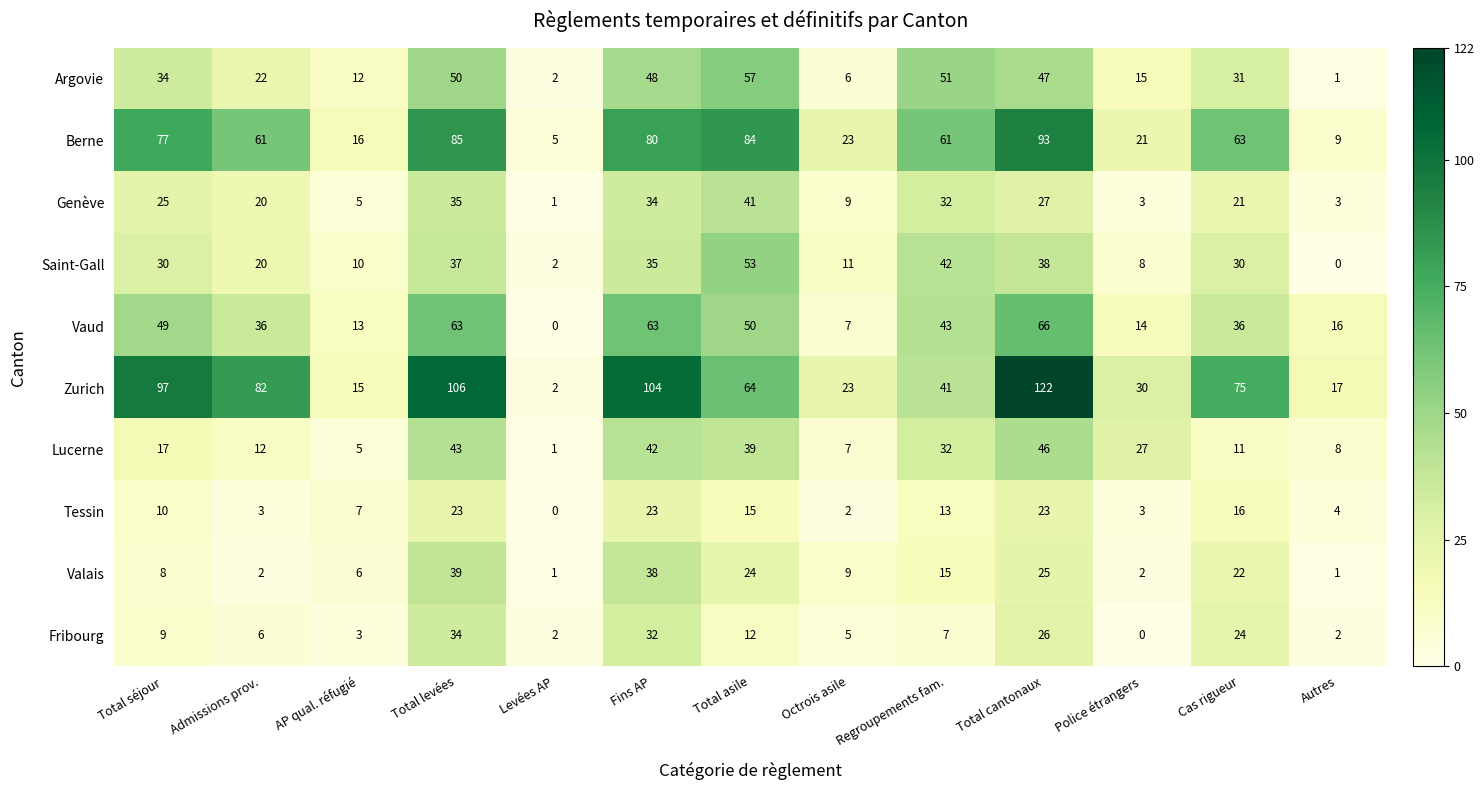

Is it true that Berne equals 5 at Levées AP?

True